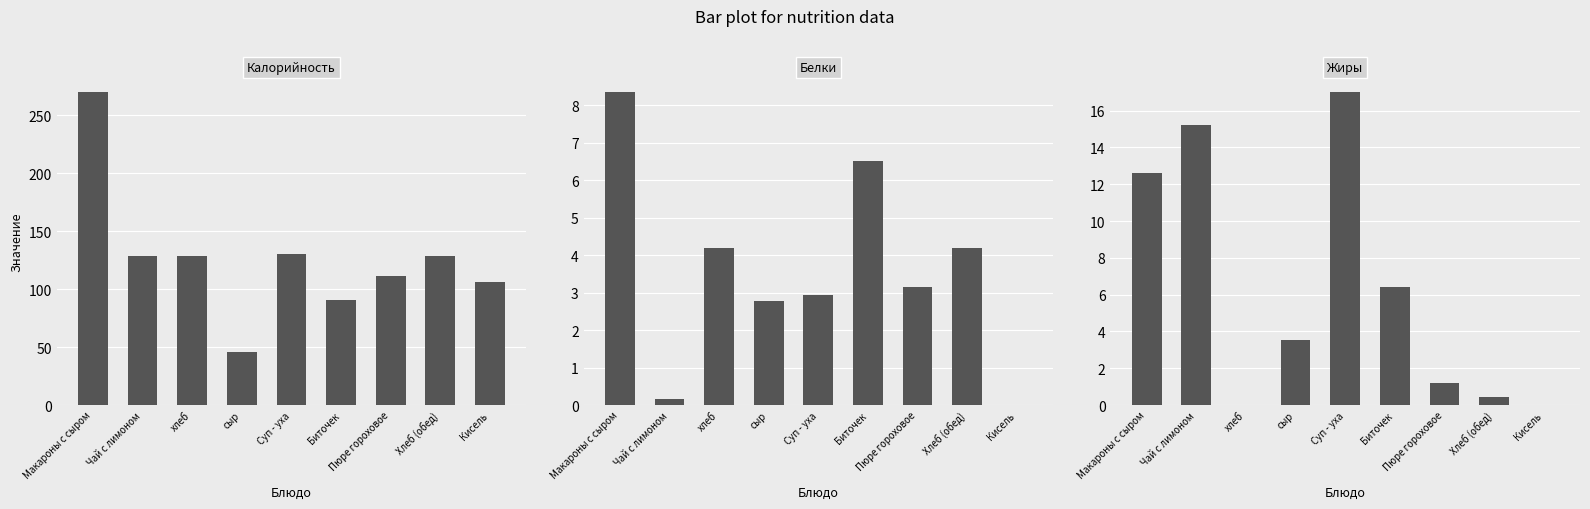

What is the total value across all series at хлеб?

133.1